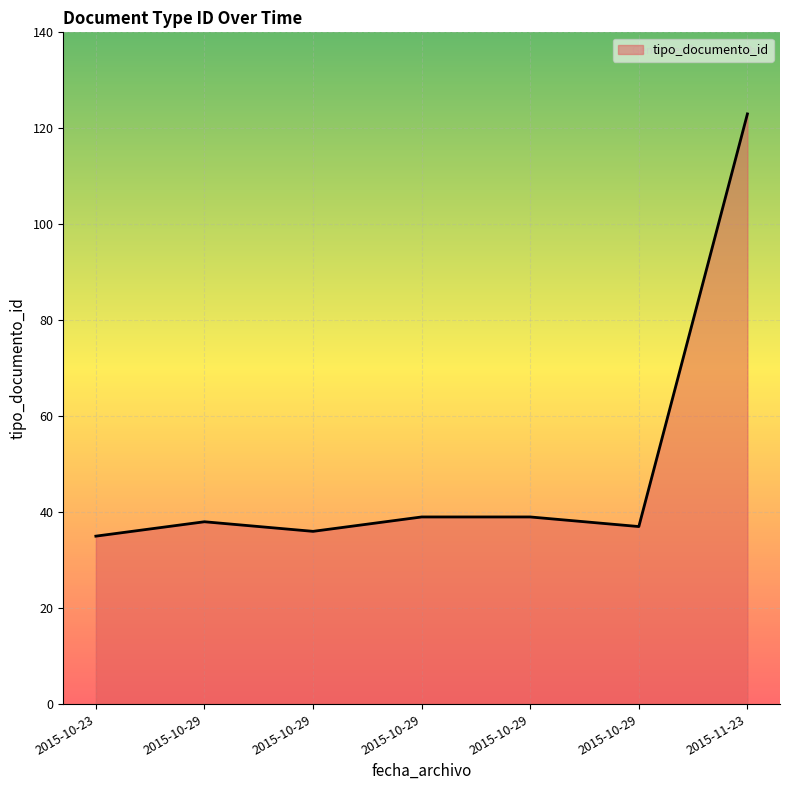

Count the number of data series in this chart.

1